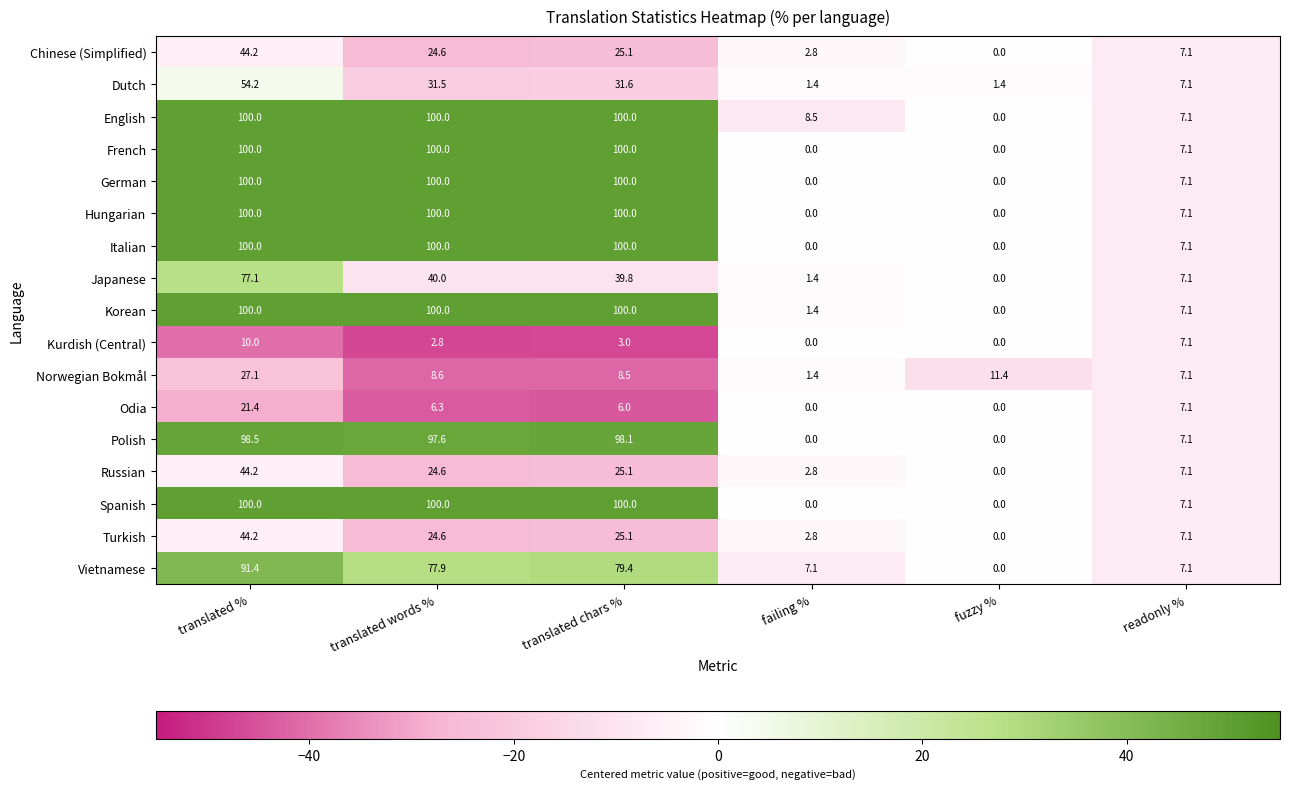

What is the difference between the highest and lowest values at translated chars %?

97.0